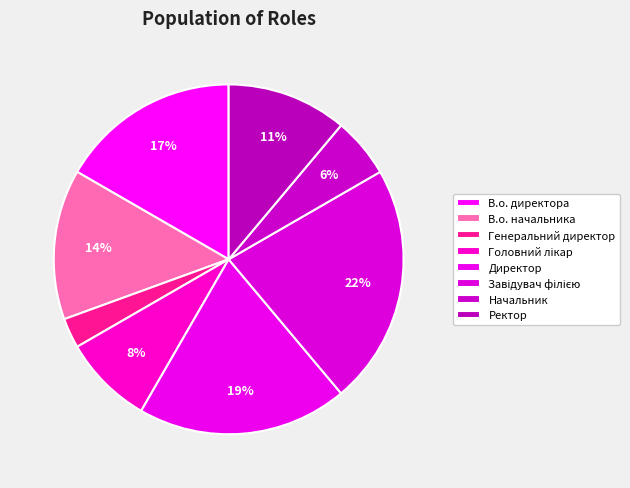

What percentage is the В.о. директора slice, to the nearest percent?

17%